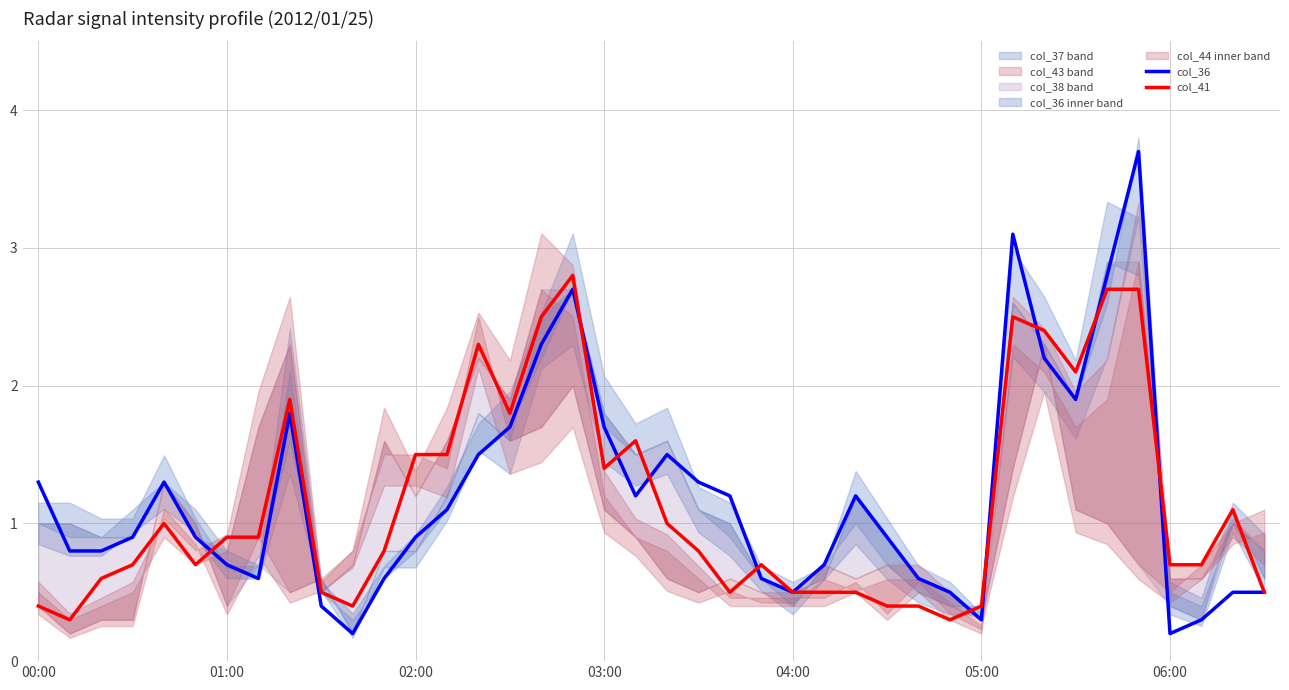

What is the difference between the col_41 values at 03:00 and 39?

0.2